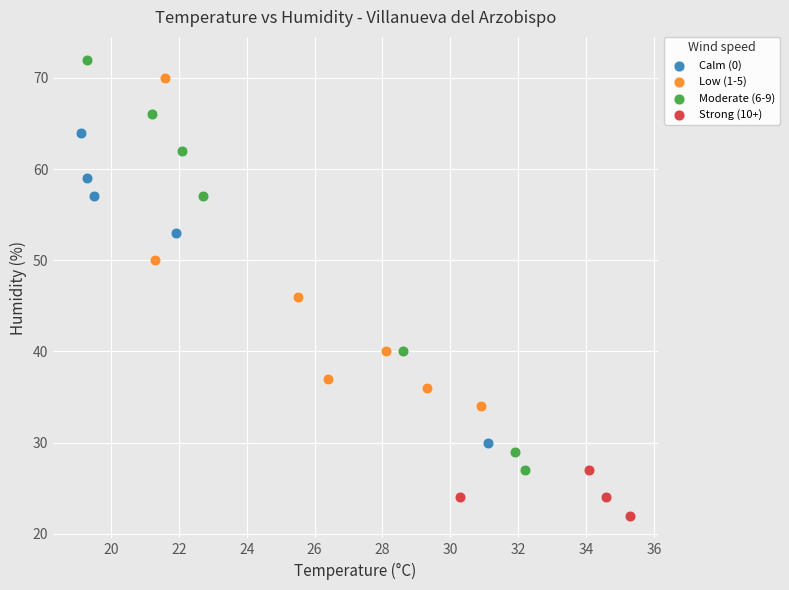

Which series has the largest Y range (max minus min)?

Moderate (6-9)